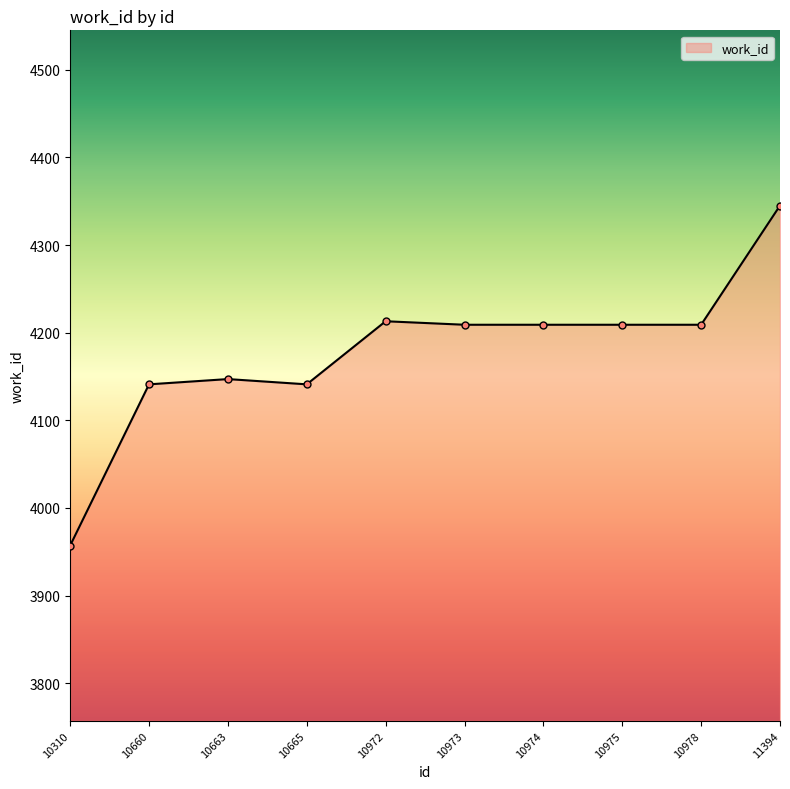

What is the maximum value shown in the chart?

4345